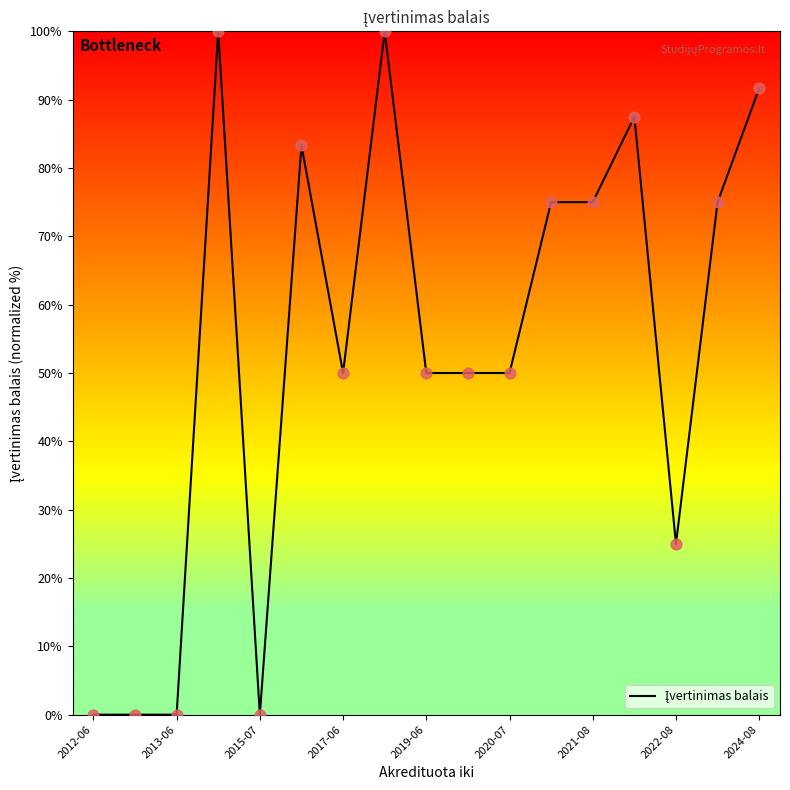

What is the difference between the maximum and minimum values?

100.0